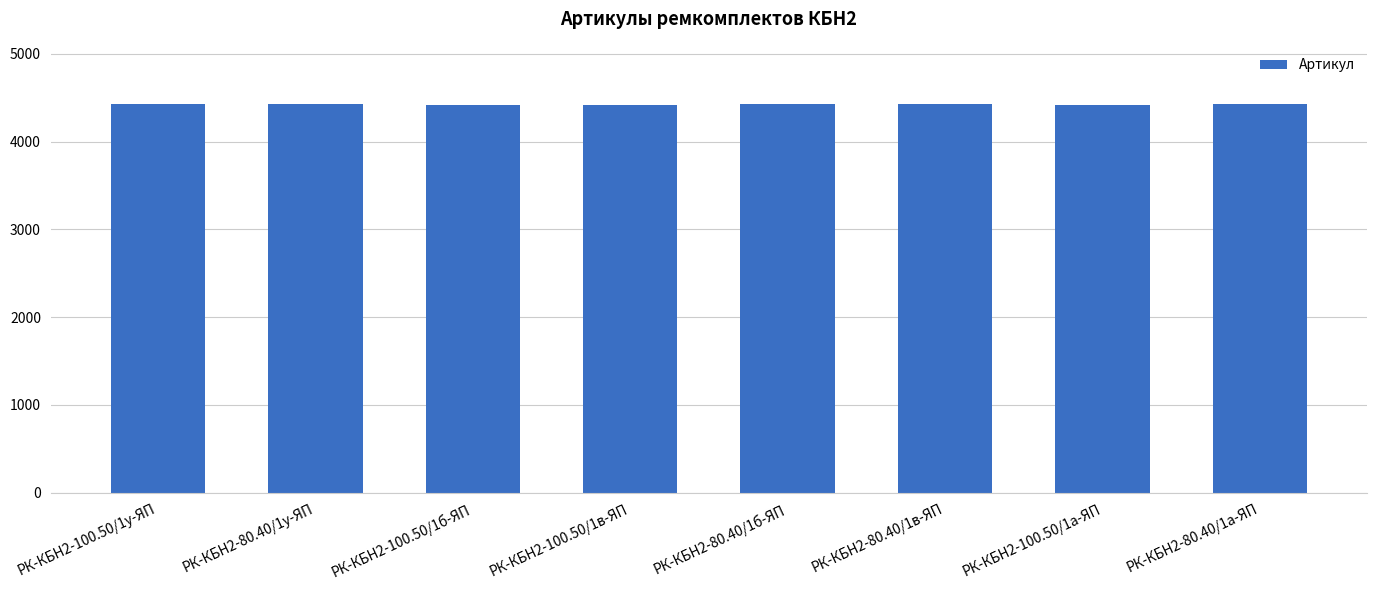

What is the value of the 7th bar from the left?

4421